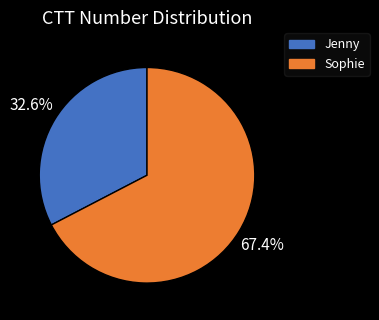

Is it true that Sophie is 67% of the pie?

True